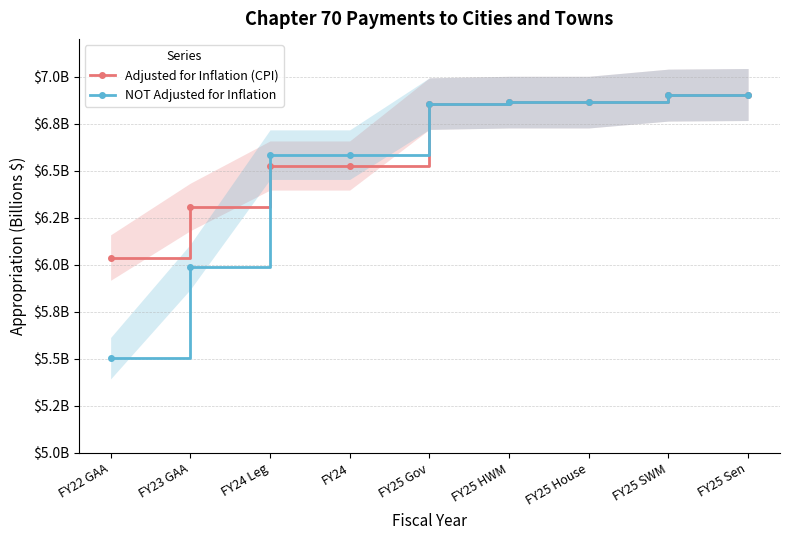

Which category has the lowest value in the Adjusted for Inflation (CPI) series?

FY22 GAA